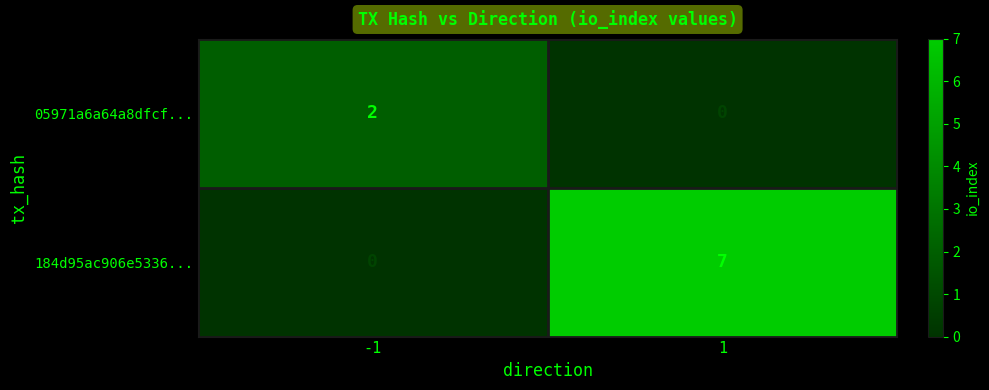

What is the maximum value for 184d95ac906e5336...?

7